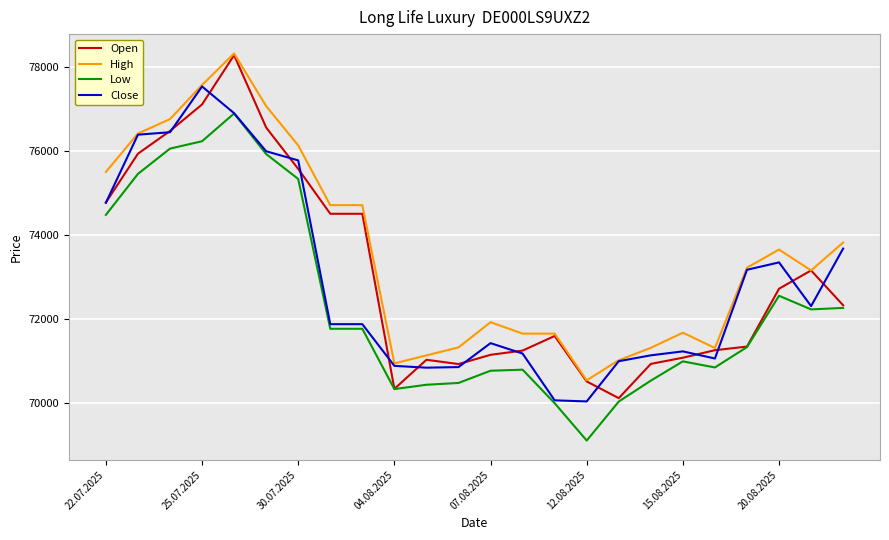

True or false: Low and High intersect in this chart.

False